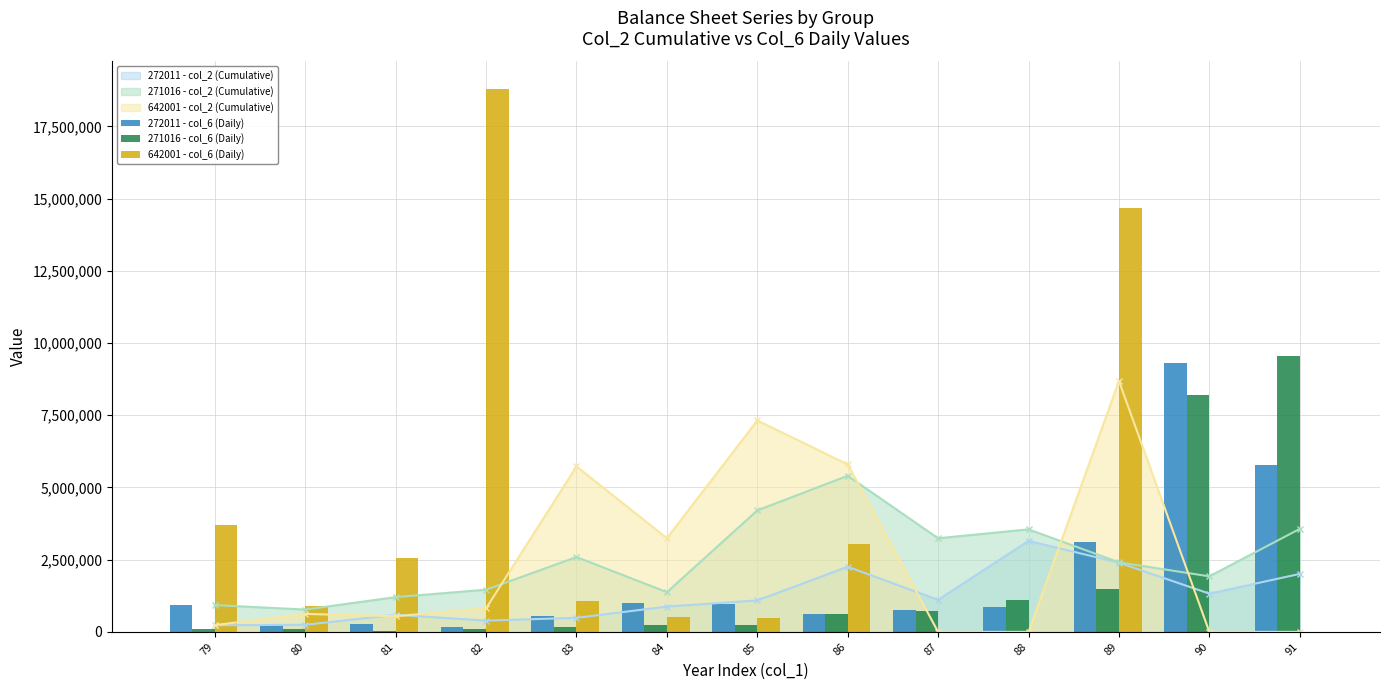

Which series has the largest range (max minus min)?

642001 - col_6 (Daily)